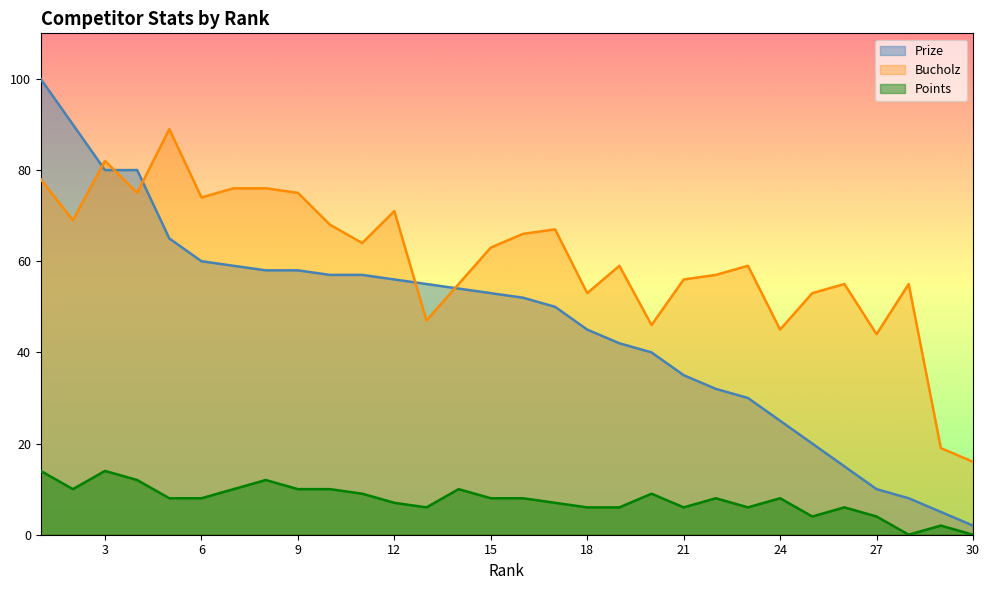

What is the difference between the Points values at 2 and 24?

2